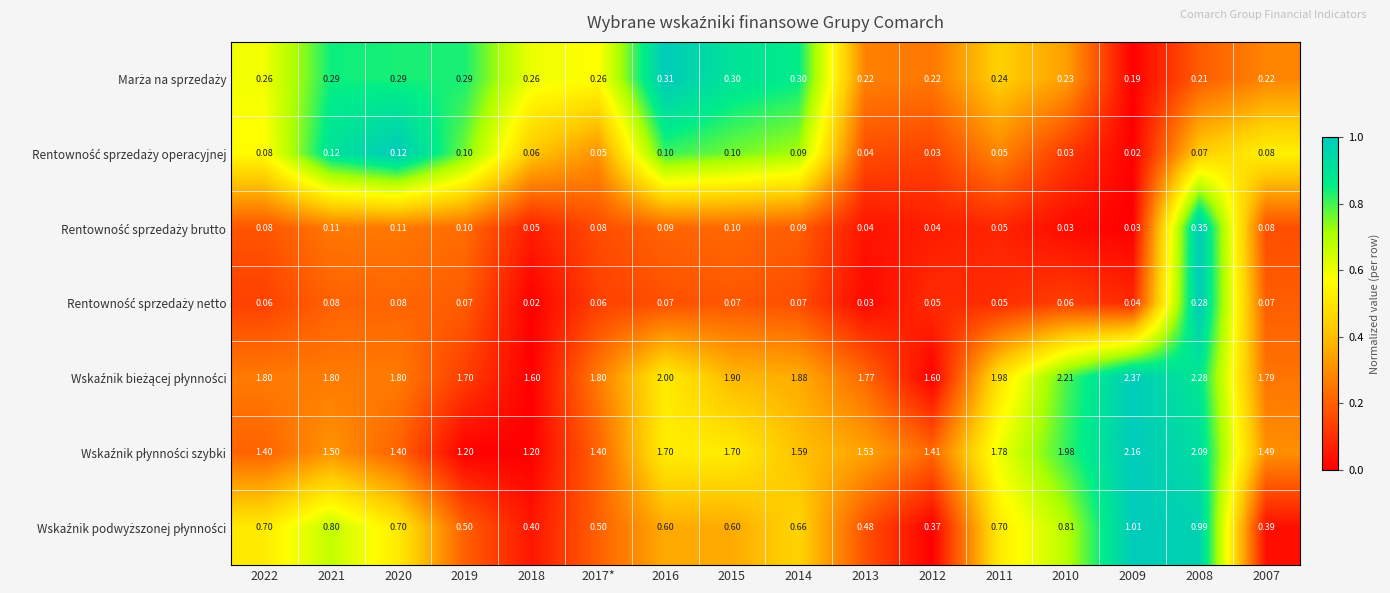

At how many categories does at least one series exceed 0?

16